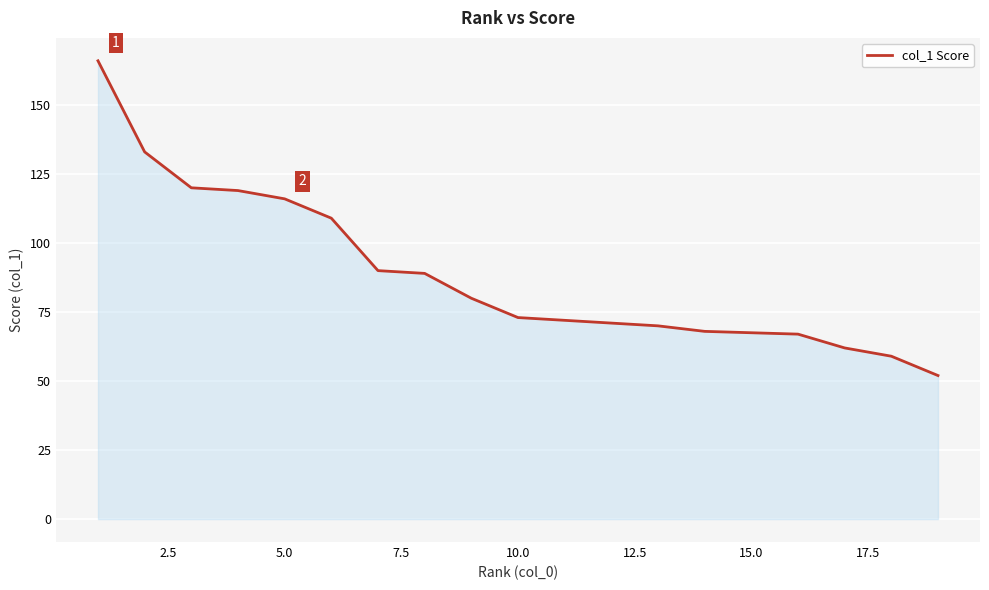

True or false: there are more than 2 points higher than both neighbors.

False